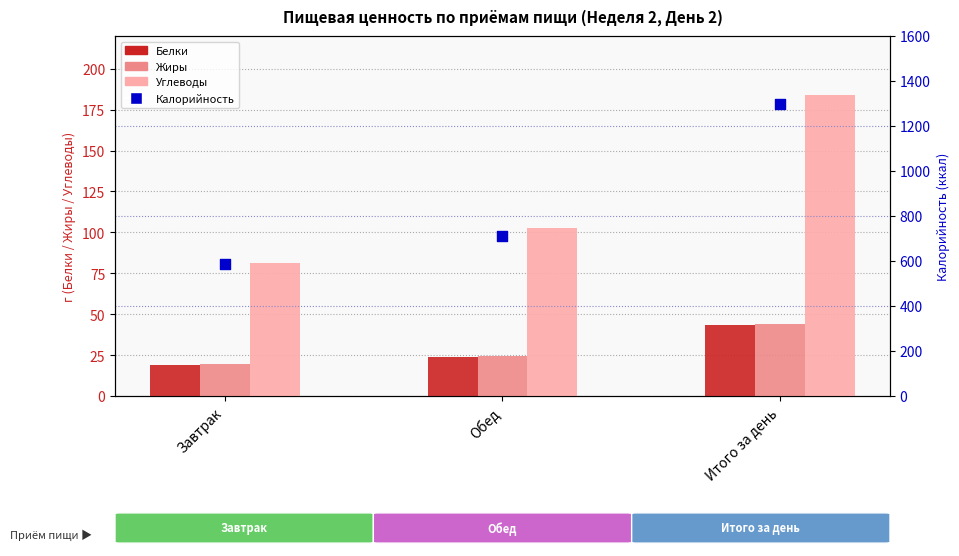

Which series reaches the maximum Y coordinate?

Калорийность